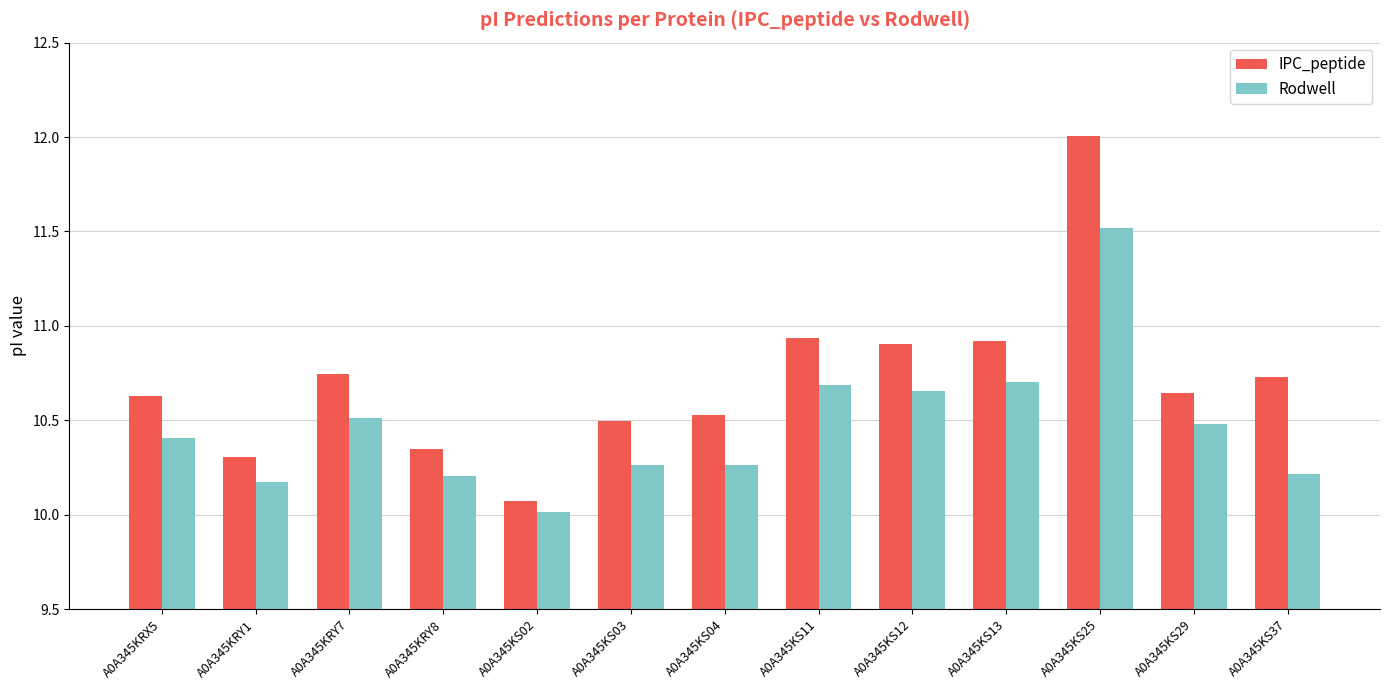

What is the label of the 5th bar from the right?

A0A345KS12